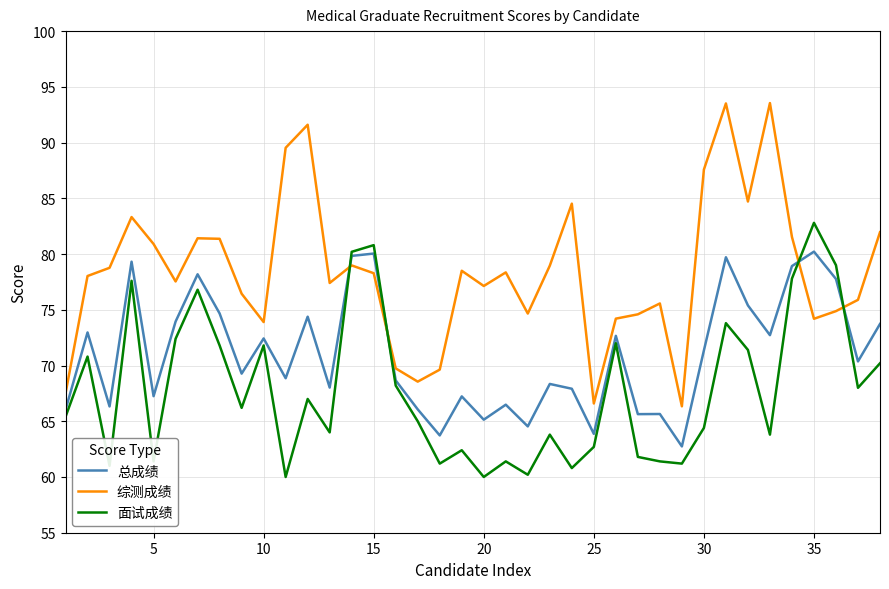

Which series has the largest range (max minus min)?

综测成绩